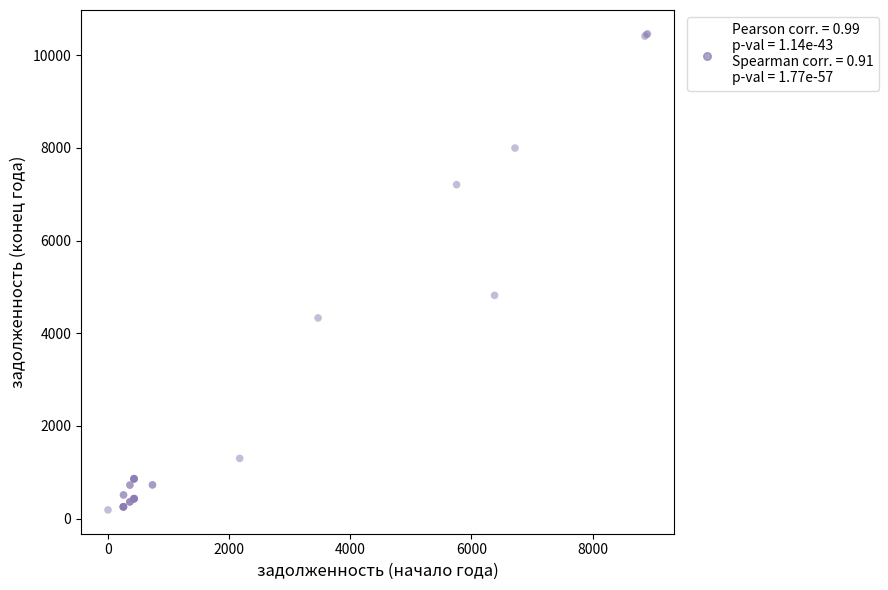

What Y value in the scatter plot is closest to 5324?

4817.8